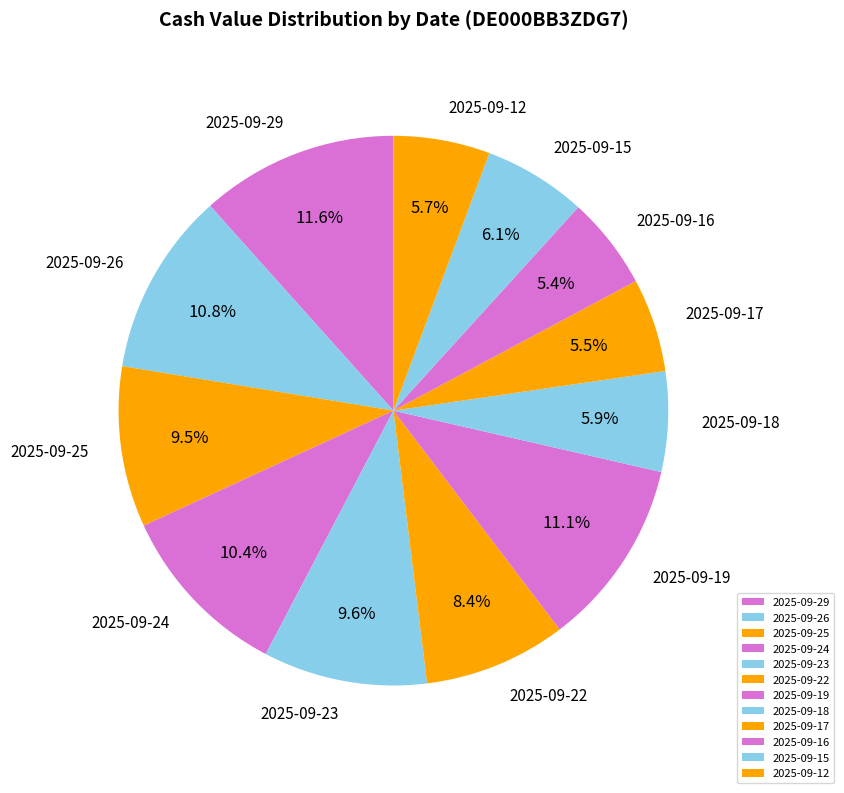

What is the largest slice in the pie chart?

2025-09-29